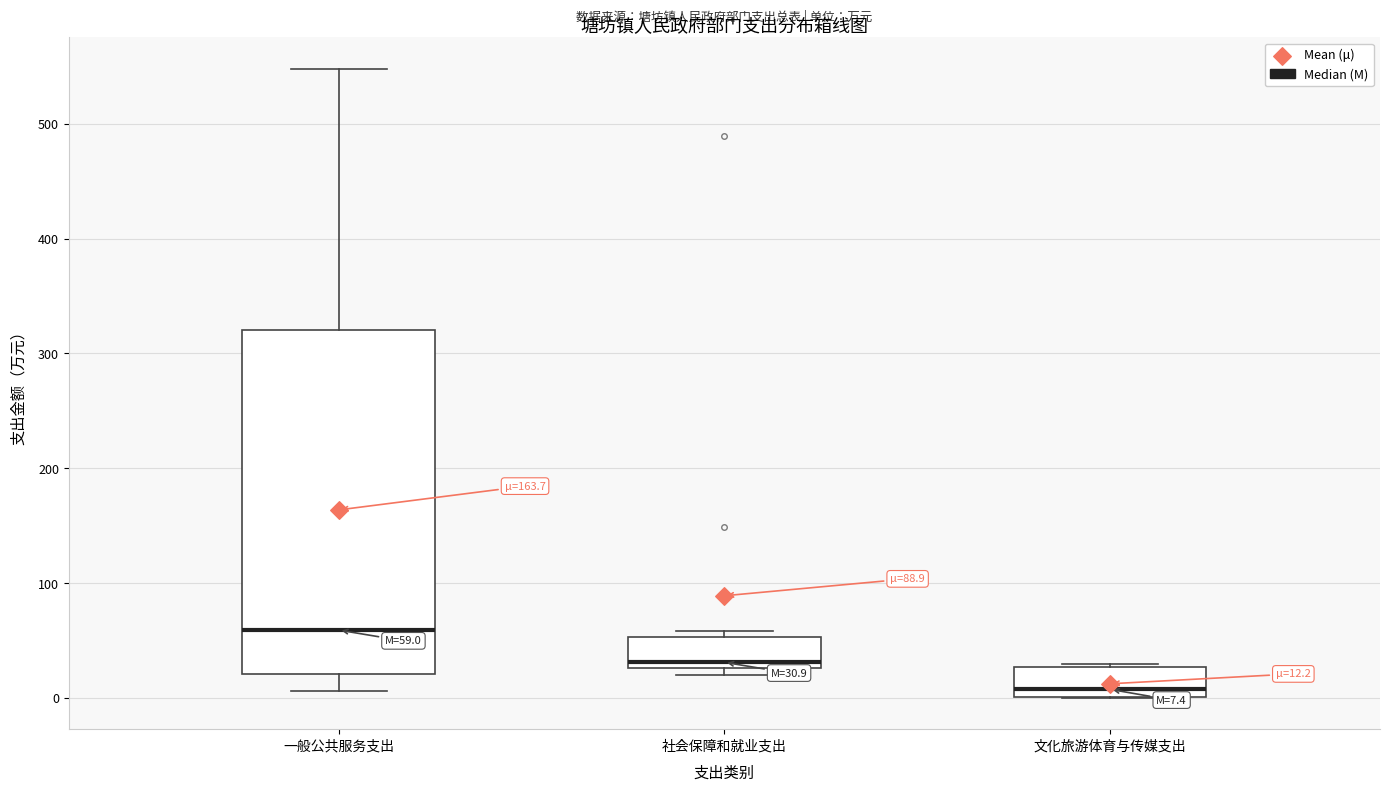

Which box has the lowest median line?

文化旅游体育与传媒支出